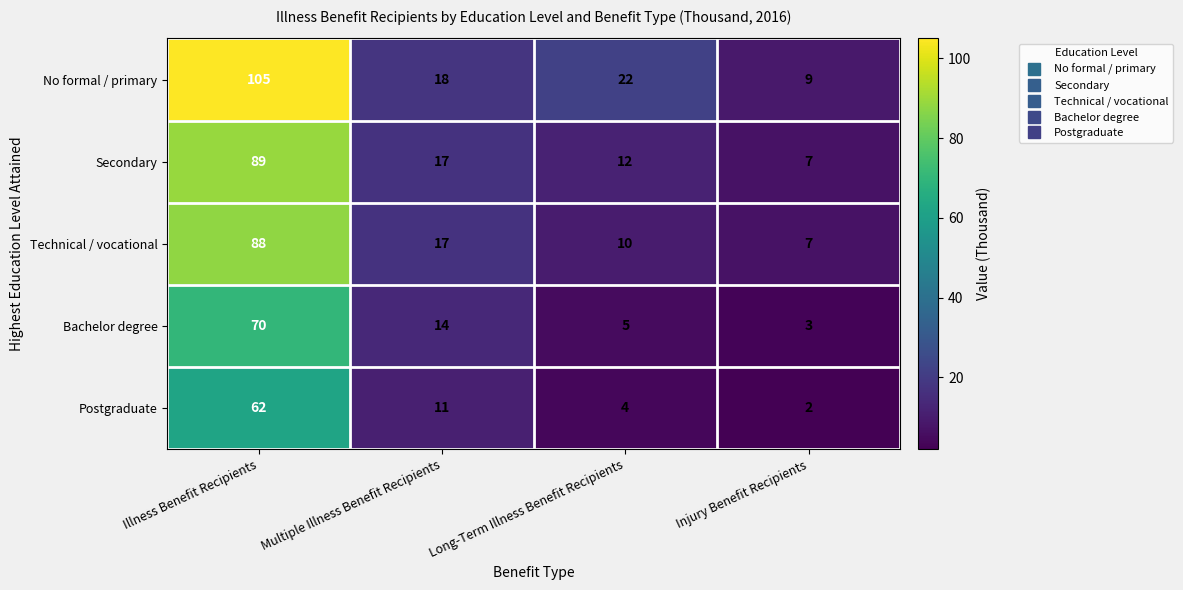

What is the approximate value of Bachelor degree at Injury Benefit Recipients, to the nearest 5?

5